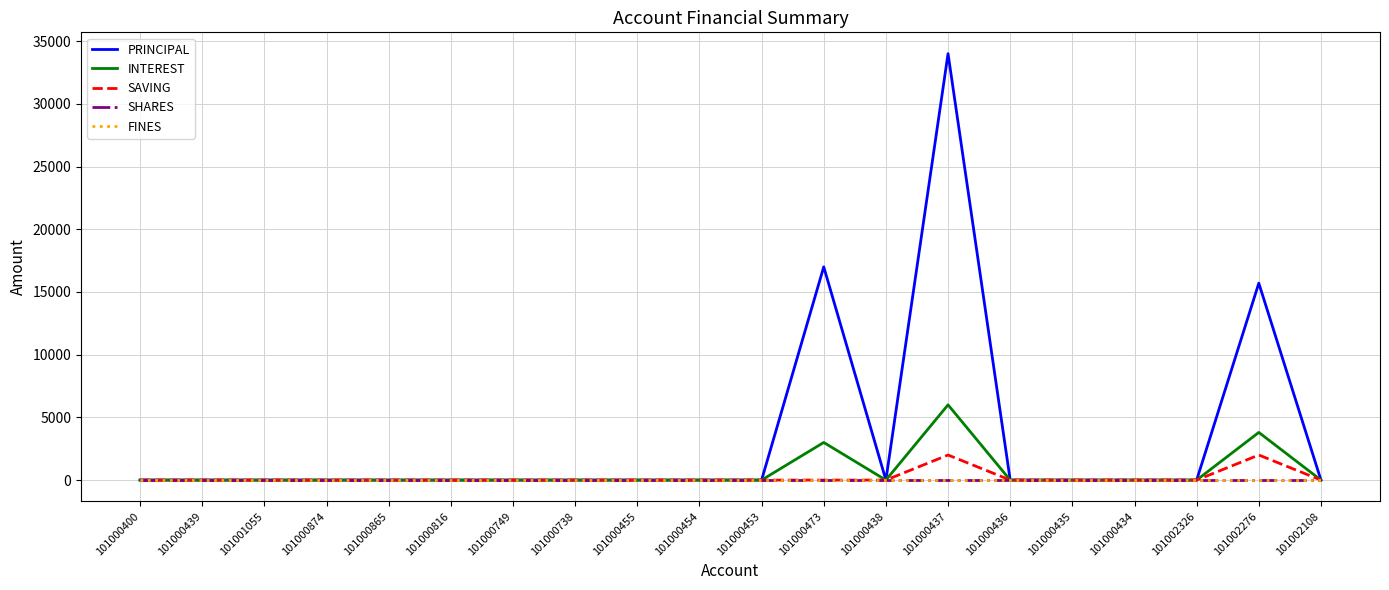

At which category is the sum across all series the highest?

101000437